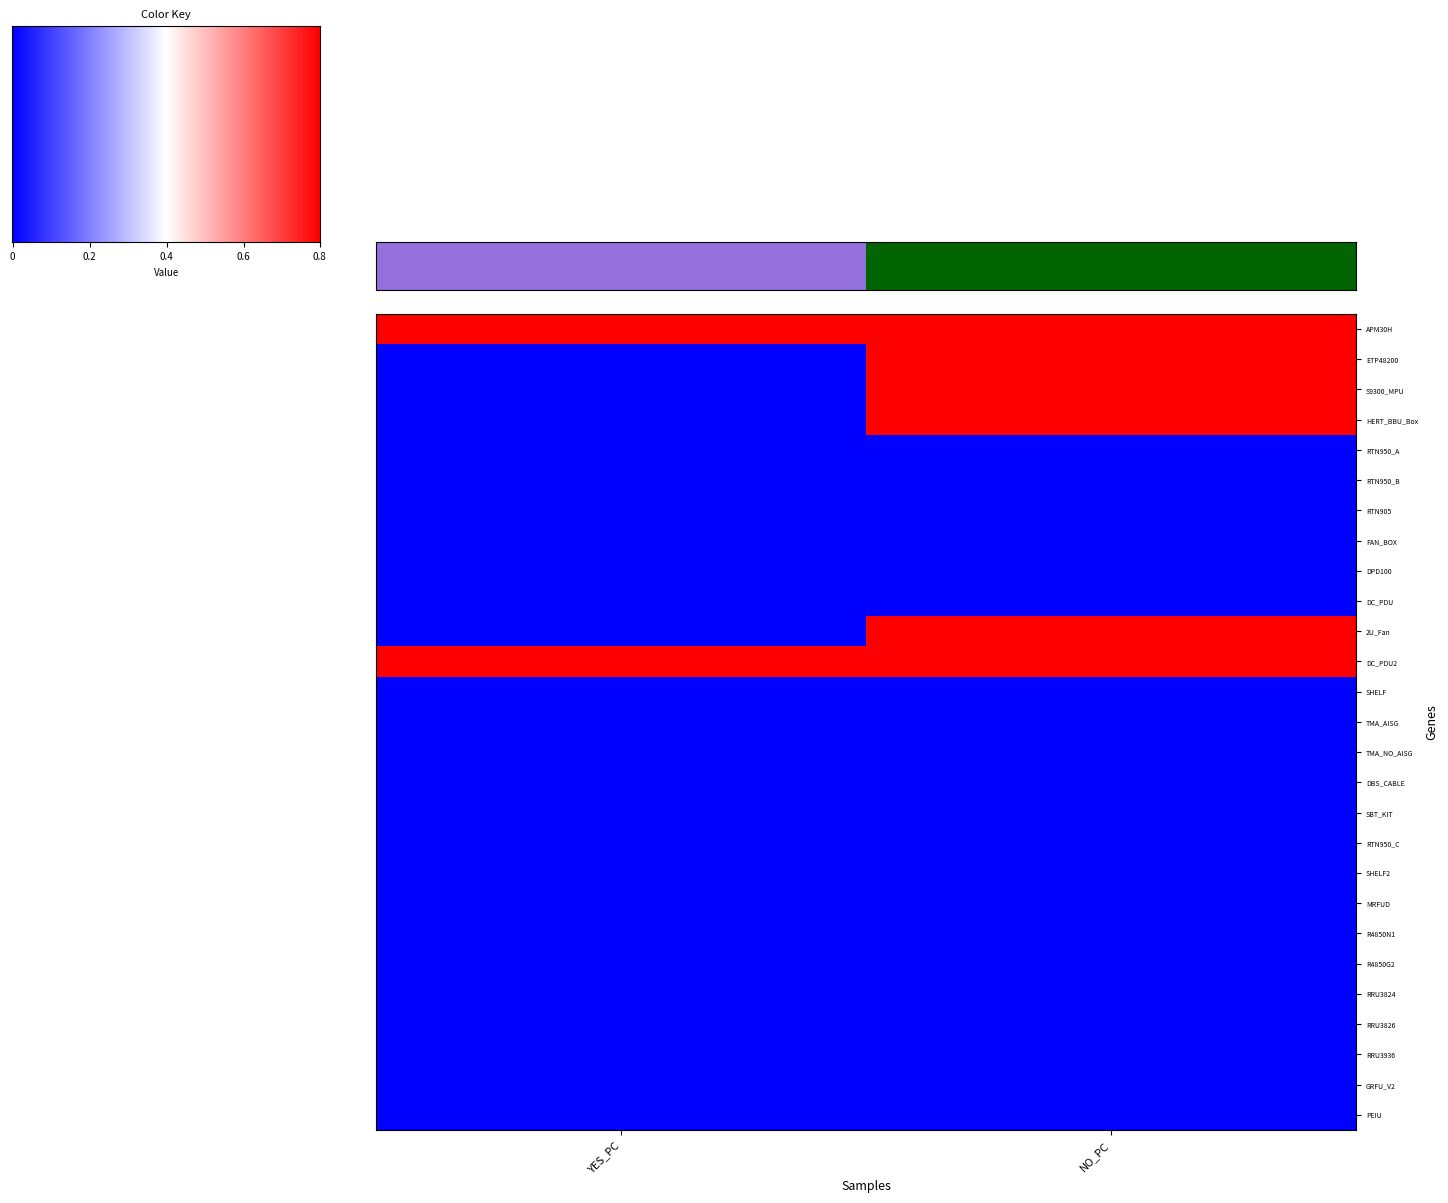

Reading left to right, what are all the values shown in this chart?

APM30H: YES_PC=1	NO_PC=1
ETP48200: YES_PC=0	NO_PC=1
S9300_MPU: YES_PC=0	NO_PC=1
HERT_BBU_Box: YES_PC=0	NO_PC=1
RTN950_A: YES_PC=0	NO_PC=0
RTN950_B: YES_PC=0	NO_PC=0
RTN905: YES_PC=0	NO_PC=0
FAN_BOX: YES_PC=0	NO_PC=0
DPD100: YES_PC=0	NO_PC=0
DC_PDU: YES_PC=0	NO_PC=0
2U_Fan: YES_PC=0	NO_PC=1
DC_PDU2: YES_PC=1	NO_PC=1
SHELF: YES_PC=0	NO_PC=0
TMA_AISG: YES_PC=0	NO_PC=0
TMA_NO_AISG: YES_PC=0	NO_PC=0
DBS_CABLE: YES_PC=0	NO_PC=0
SBT_KIT: YES_PC=0	NO_PC=0
RTN950_C: YES_PC=0	NO_PC=0
SHELF2: YES_PC=0	NO_PC=0
MRFUD: YES_PC=0	NO_PC=0
R4850N1: YES_PC=0	NO_PC=0
R4850G2: YES_PC=0	NO_PC=0
RRU3824: YES_PC=0	NO_PC=0
RRU3826: YES_PC=0	NO_PC=0
RRU3936: YES_PC=0	NO_PC=0
GRFU_V2: YES_PC=0	NO_PC=0
PEIU: YES_PC=0	NO_PC=0